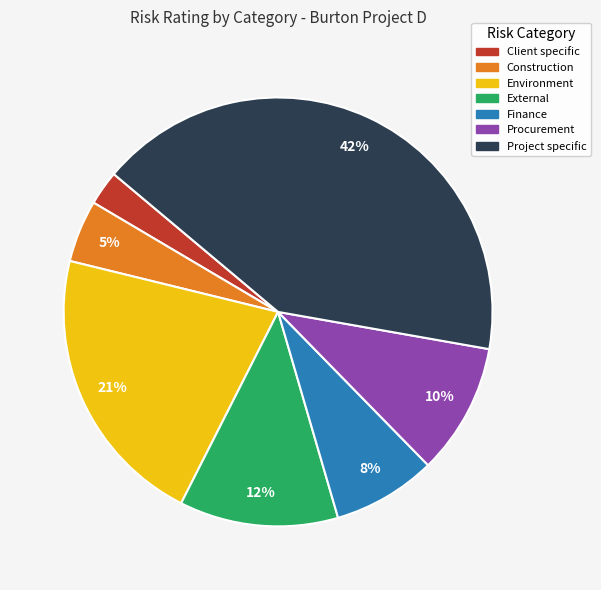

Is External the majority of the pie?

No